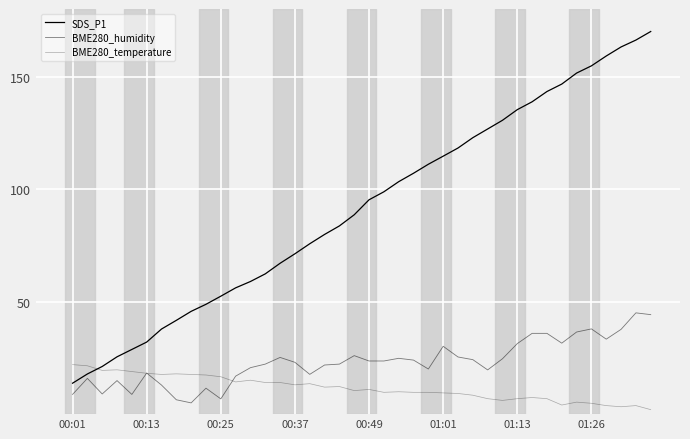

How many lines are shown in the chart?

3